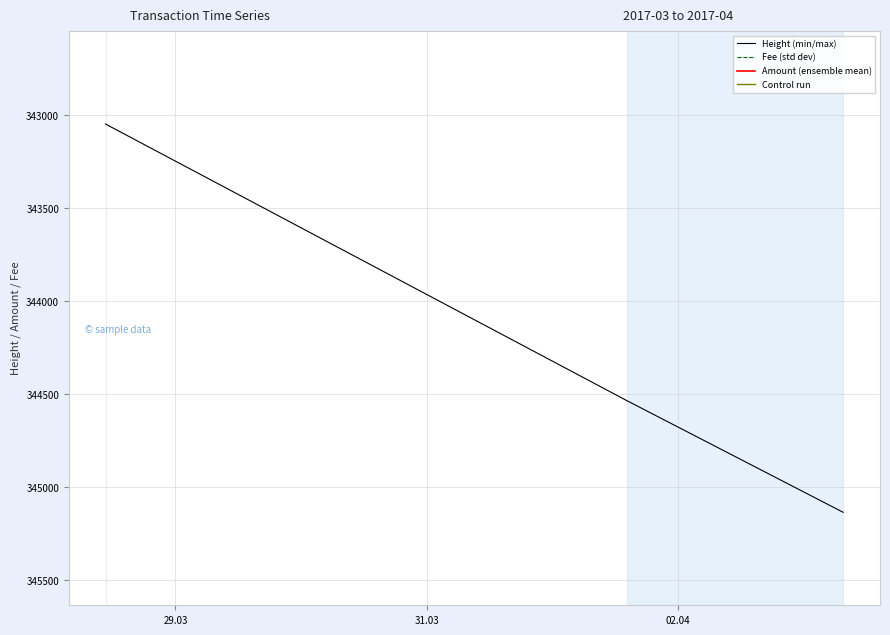

Which series has the widest spread of values?

Height (min/max)